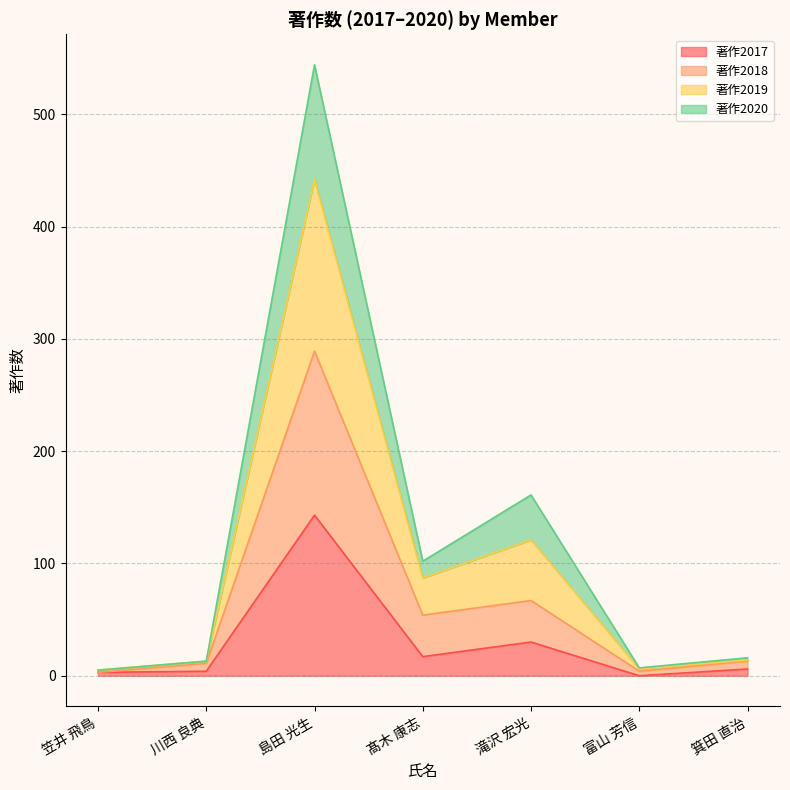

At which category is the sum across all series the highest?

島田 光生